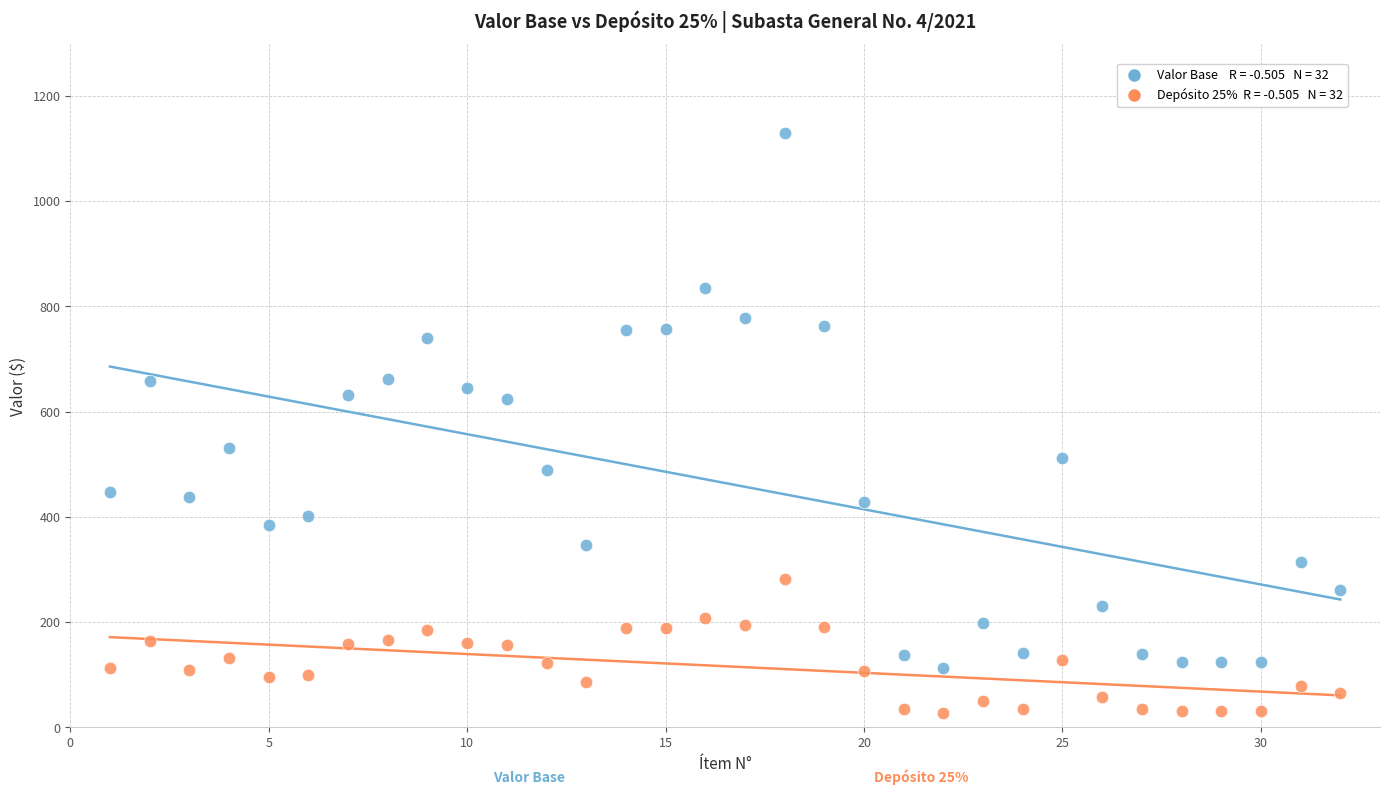

Across all data points, what is the range of Y values (max minus min)?

1100.8